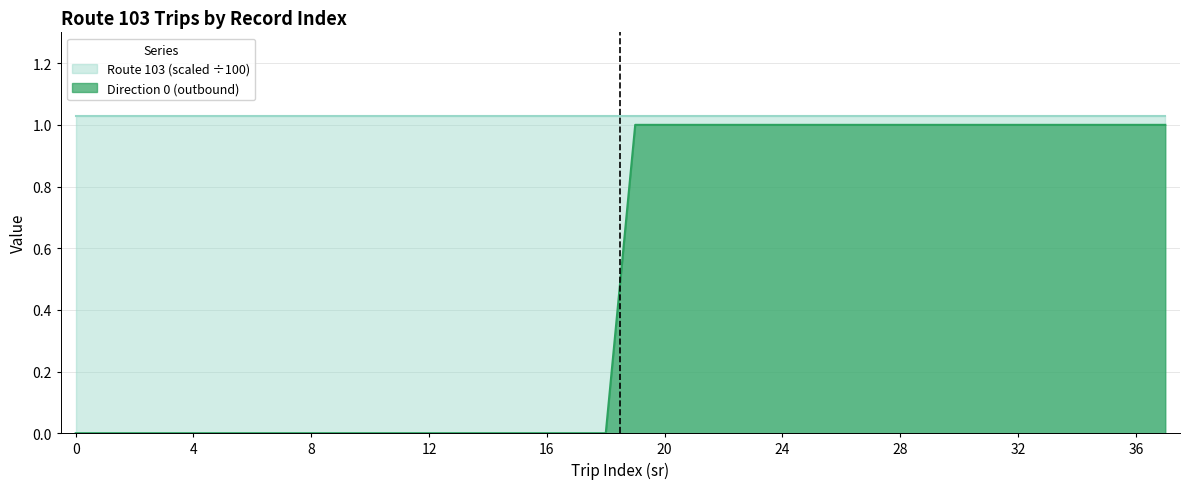

The chart shows a value of -1 at 13. True or false?

False